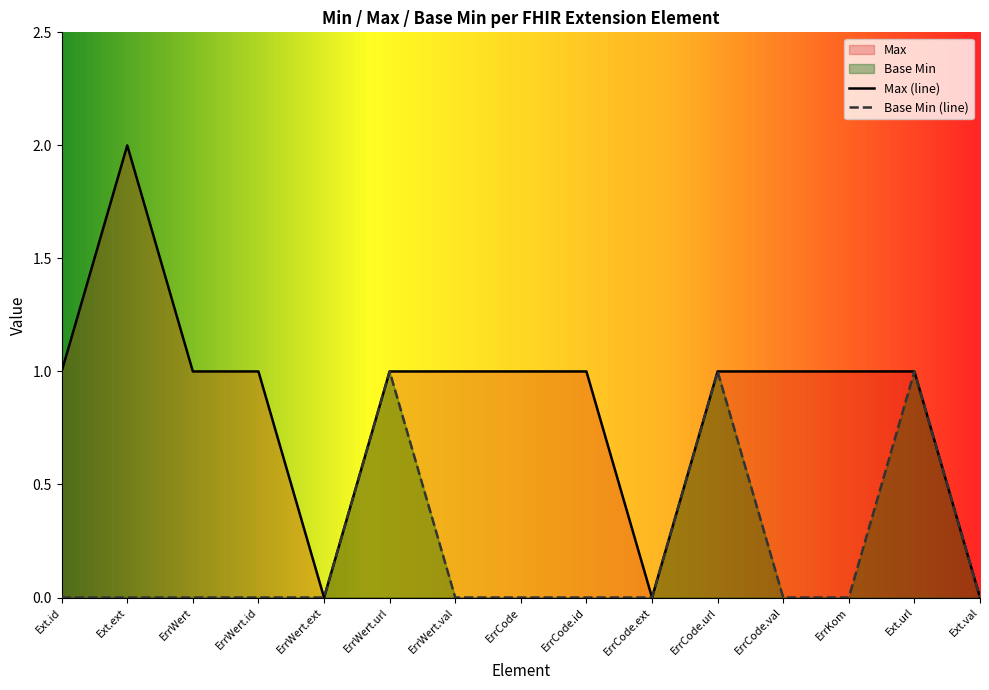

Is the value of Max at 5 greater than the value of Base Min at 6?

Yes